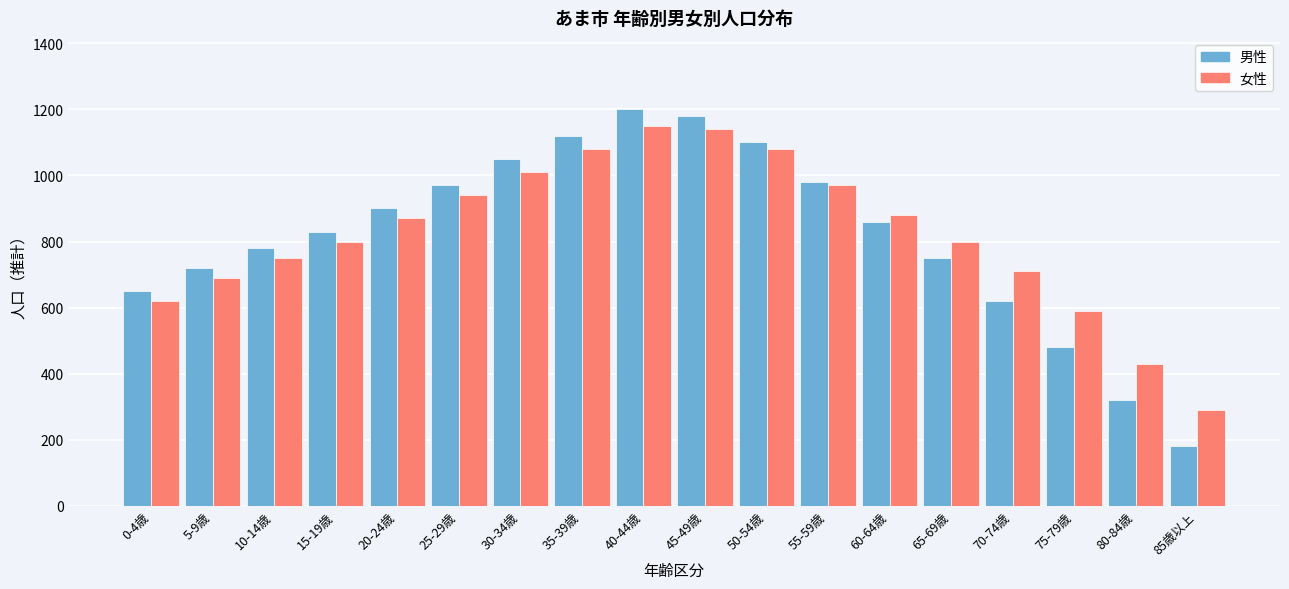

The value of 女性 at 85歳以上 is 290. True or false?

True